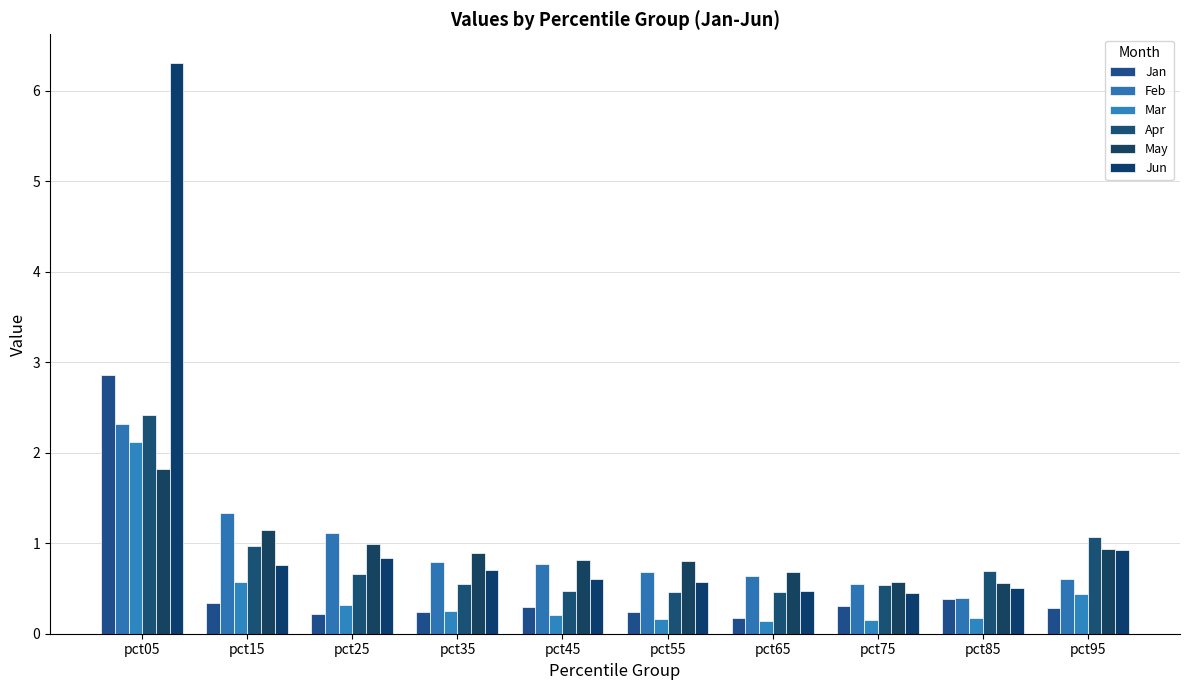

Does the chart contain stacked bars?

No